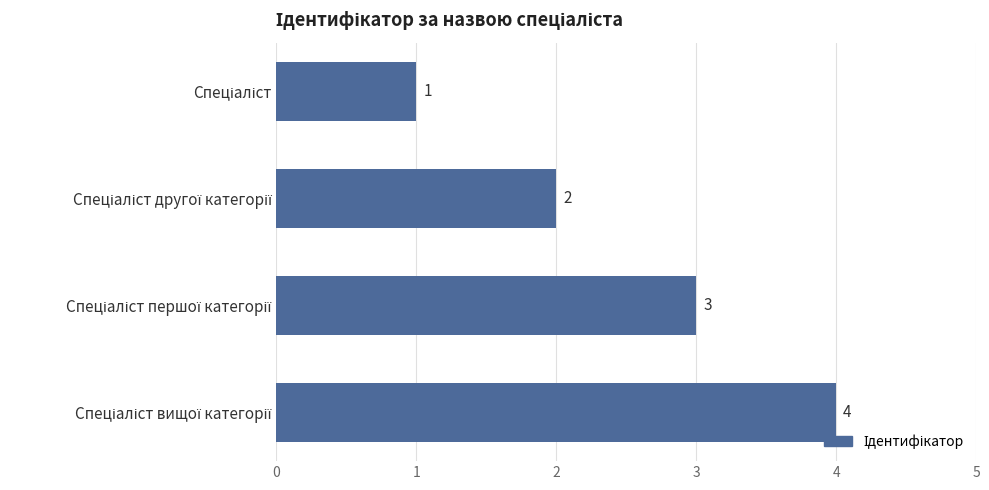

What is the greatest value displayed?

4